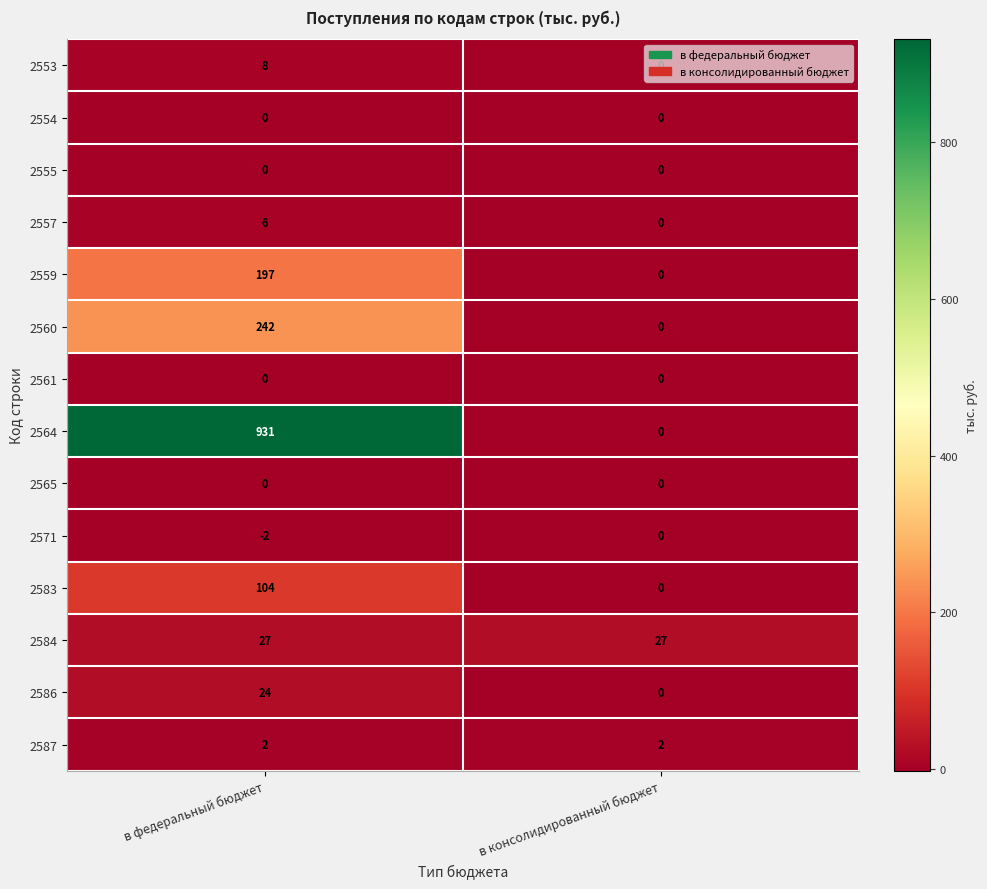

What is the maximum value shown in the chart?

931